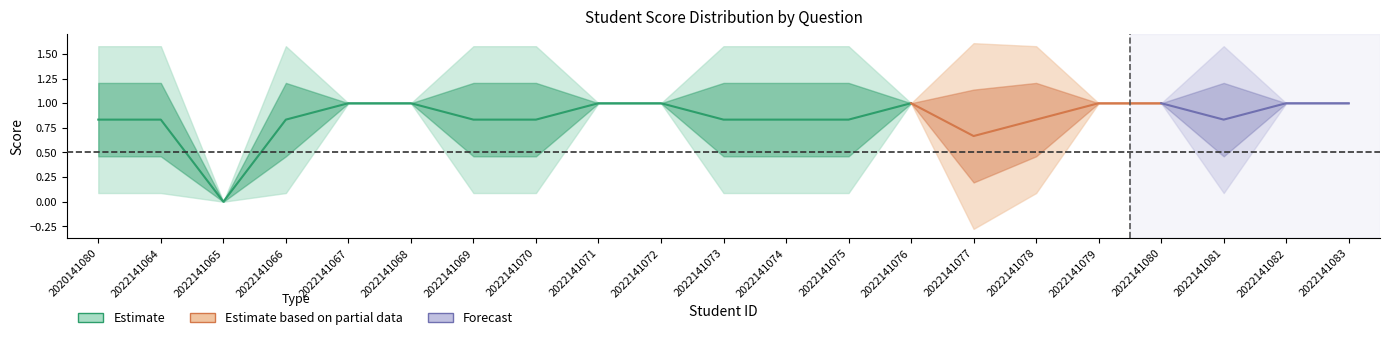

At which label is 一.3(1分) closest to 0?

2022141065